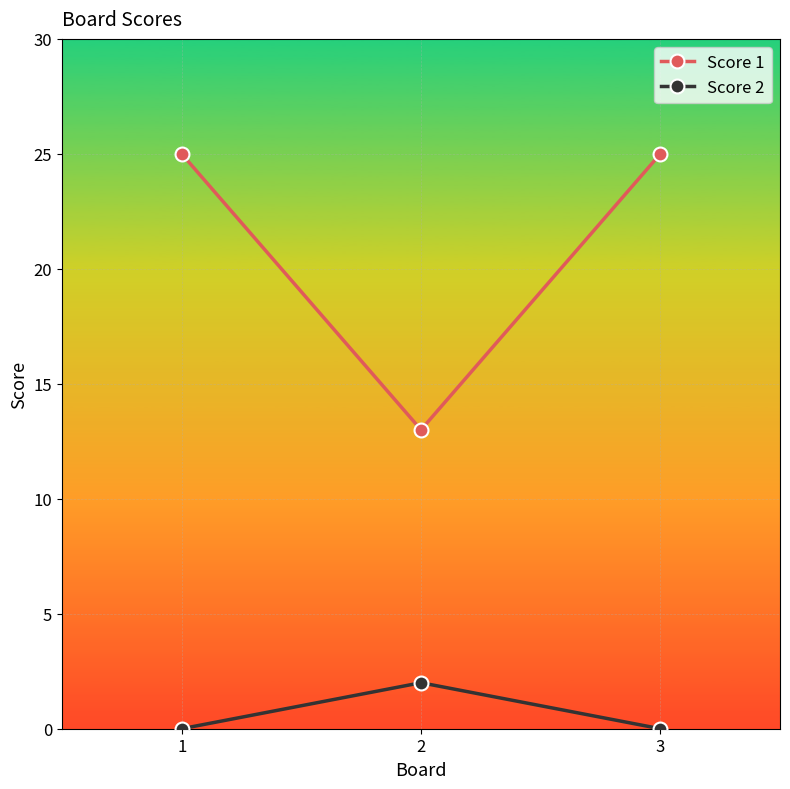

Is the value of Score 1 at 2 greater than the value of Score 2 at 2?

Yes